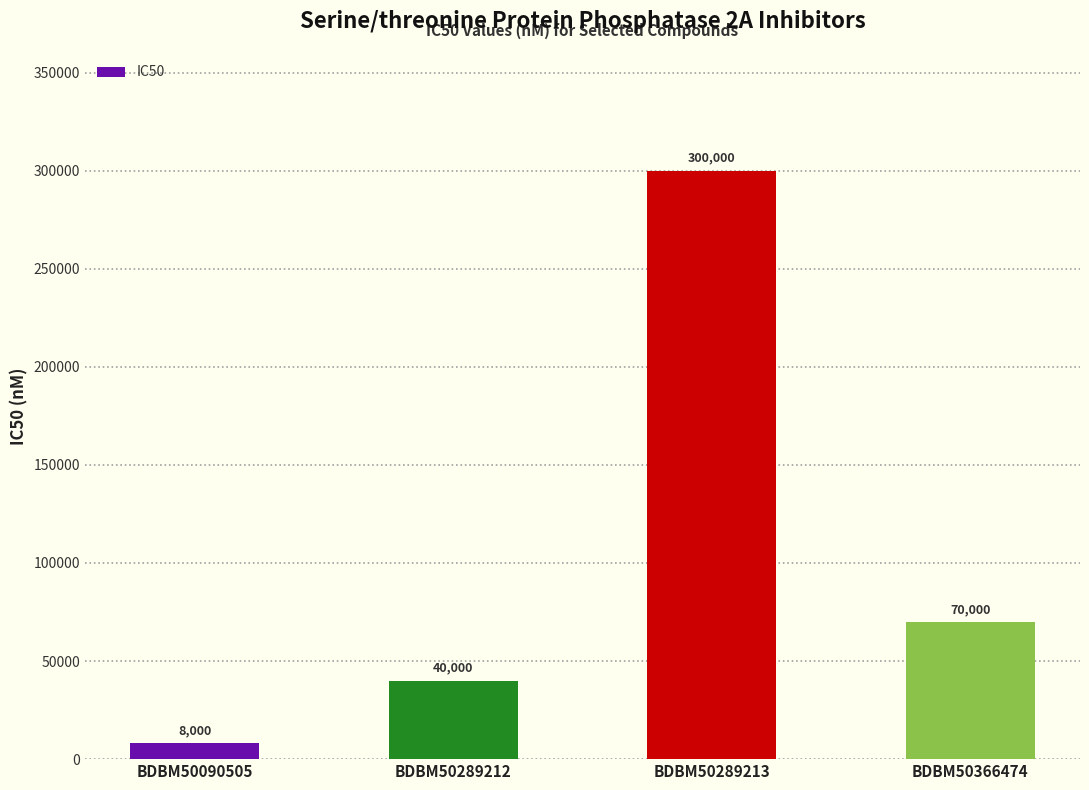

The chart shows a value of 8000 at BDBM50090505. True or false?

True